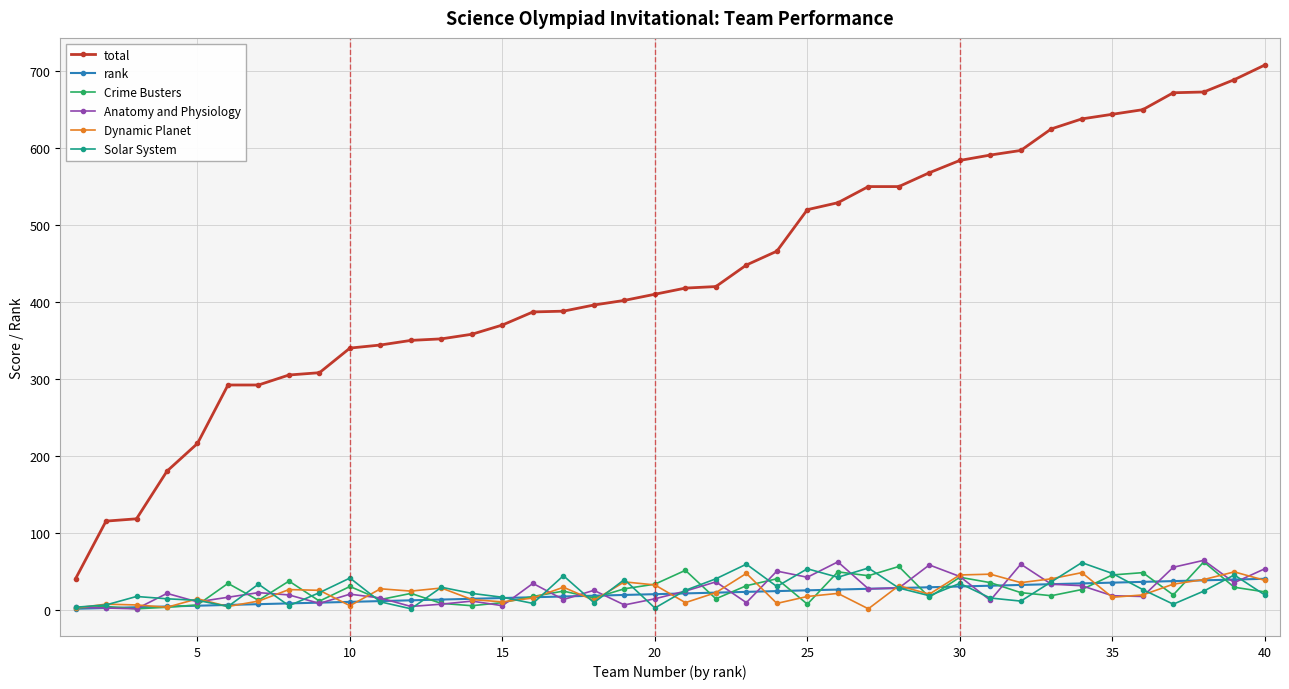

Which series has the largest range (max minus min)?

total